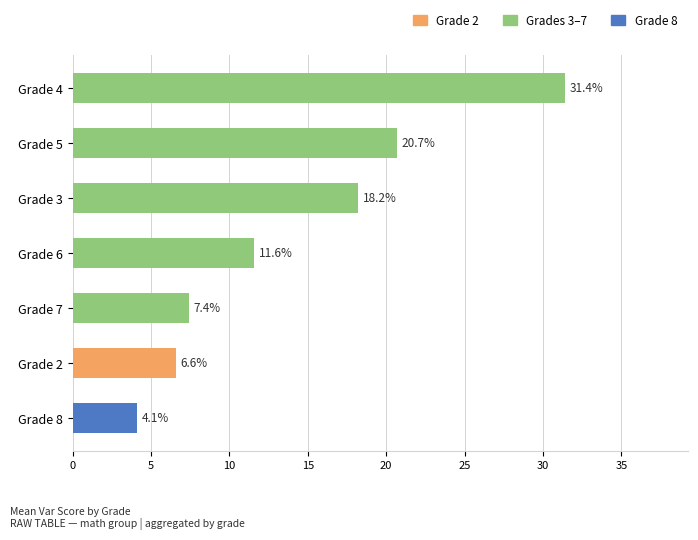

What is the change in value from Grade 5 to Grade 3?

-2.5